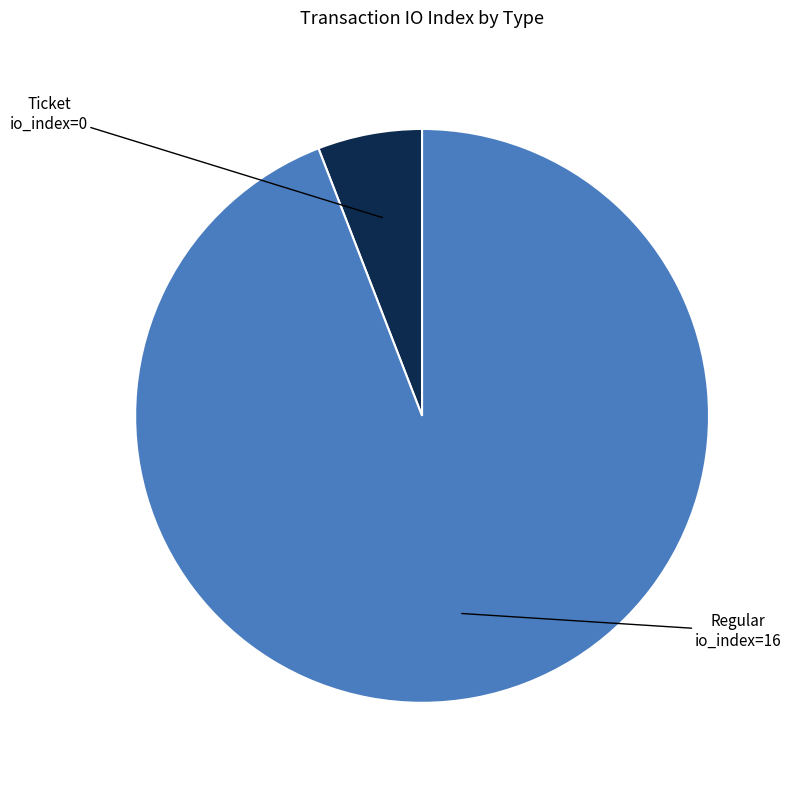

Is there any slice that represents more than half of the pie?

Yes